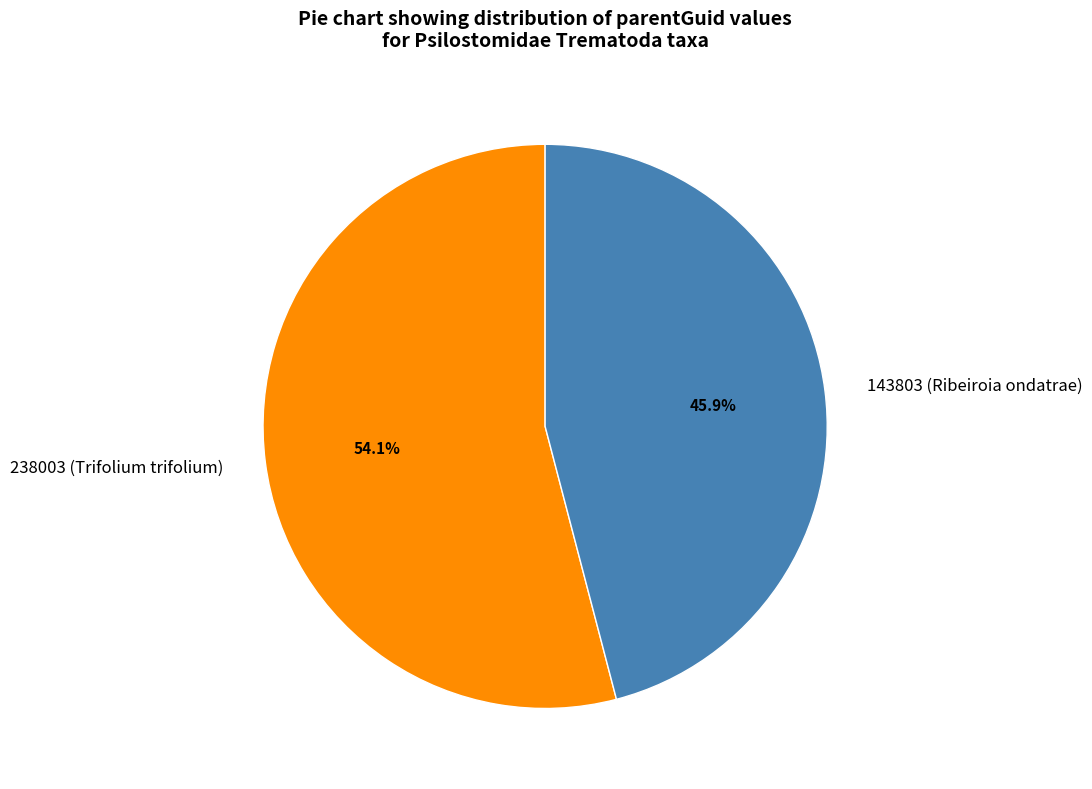

What is the majority slice?

238003 (Trifolium trifolium)